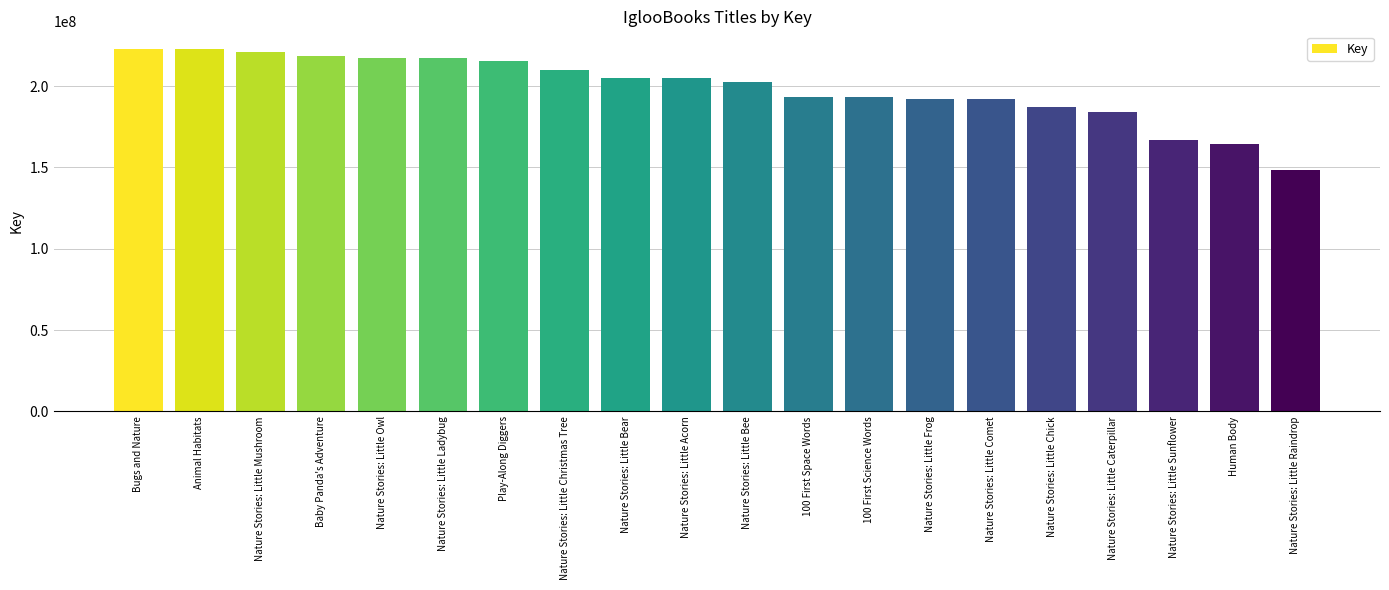

Does the chart contain stacked bars?

No